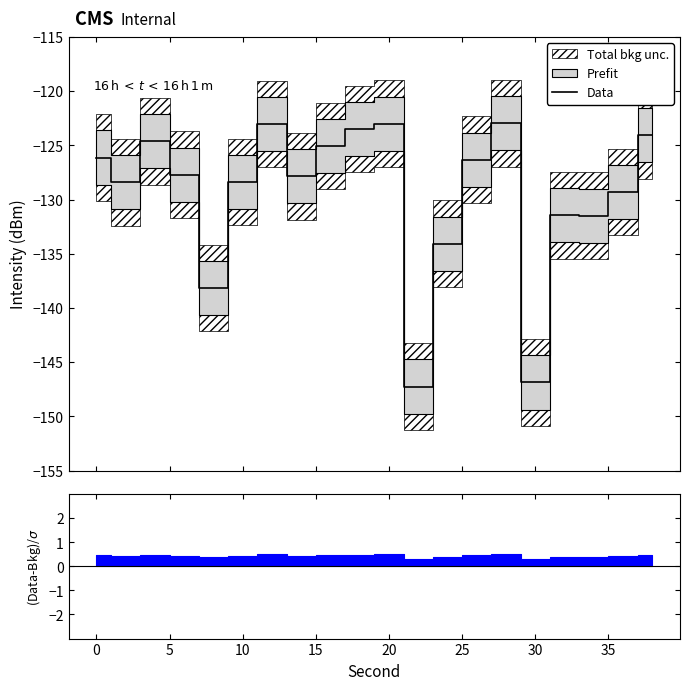

What is the highest value of the Data series?

-123.0